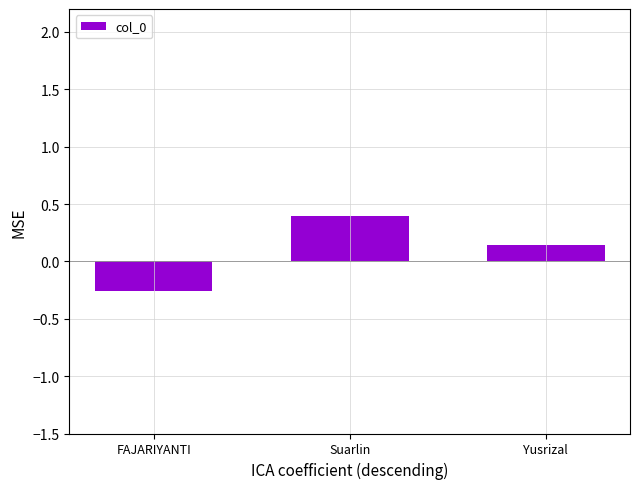

At which label does the data first exceed 0?

Suarlin